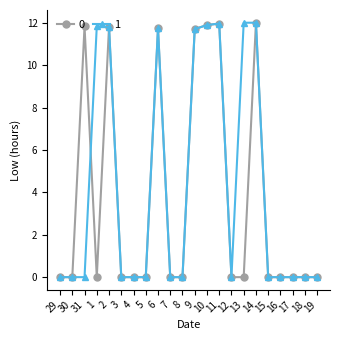

Which series has the largest total across all categories?

1